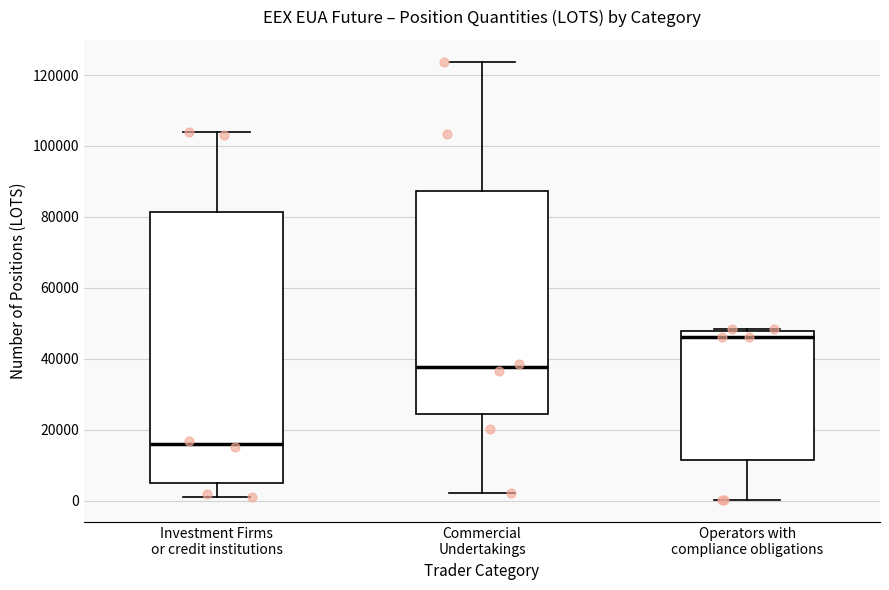

Where does the lower whisker of the box for Commercial Undertakings end on the y-axis? The values are not printed on the chart, so give them approximately, as read against the axis.

2000